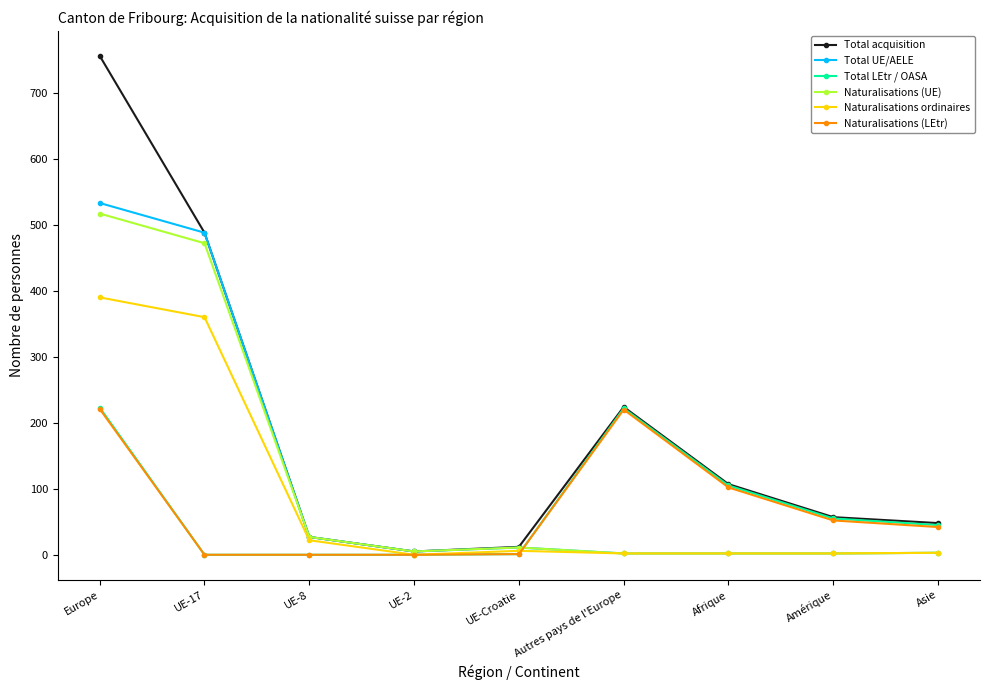

Between UE-17 and Autres pays de l'Europe, which series saw the biggest shift?

Total UE/AELE